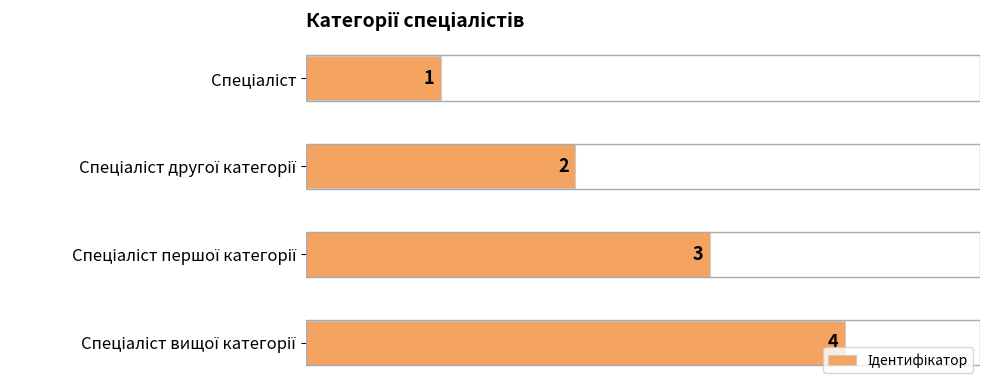

What is the value of the 3rd bar from the top?

3